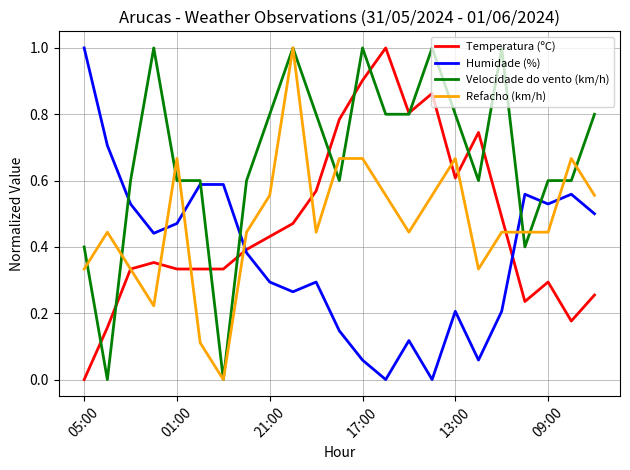

Which series has the largest total across all categories?

Velocidade do vento (km/h)